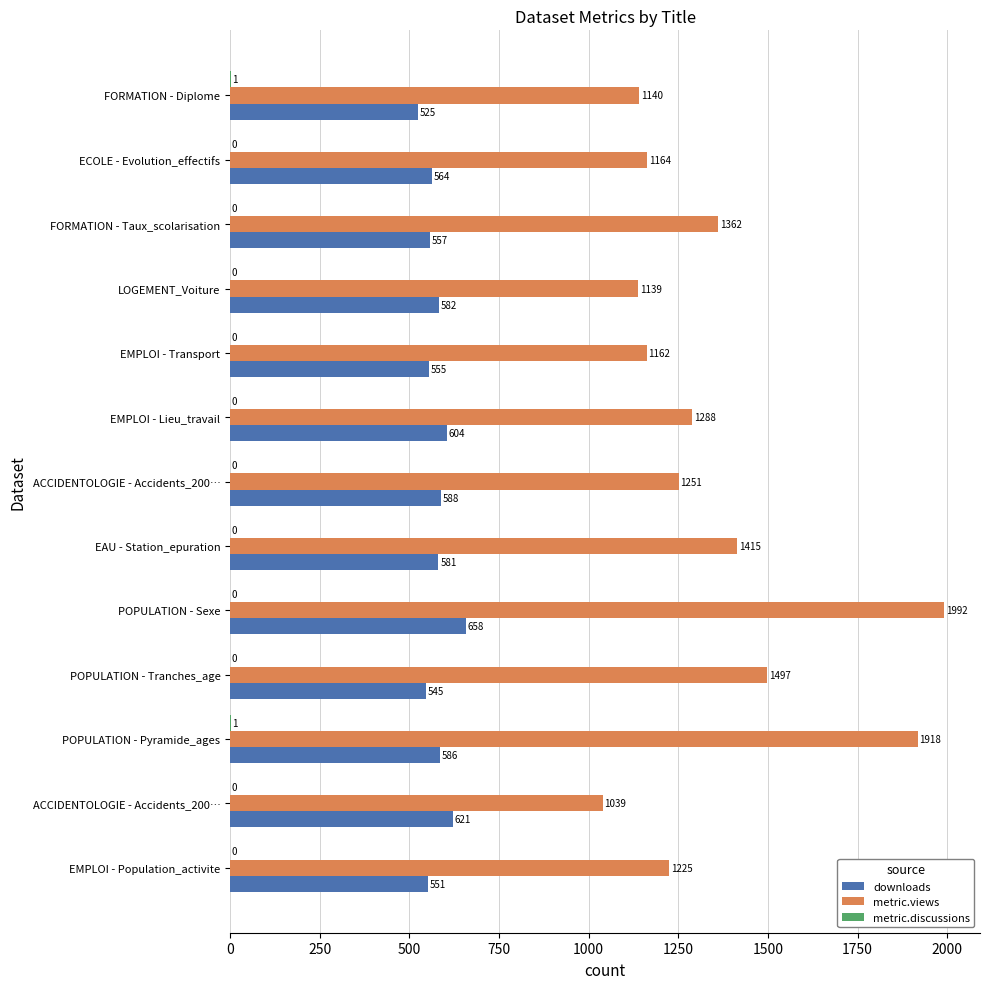

List the series in order of their overall mean, lowest first.

metric.discussions, downloads, metric.views